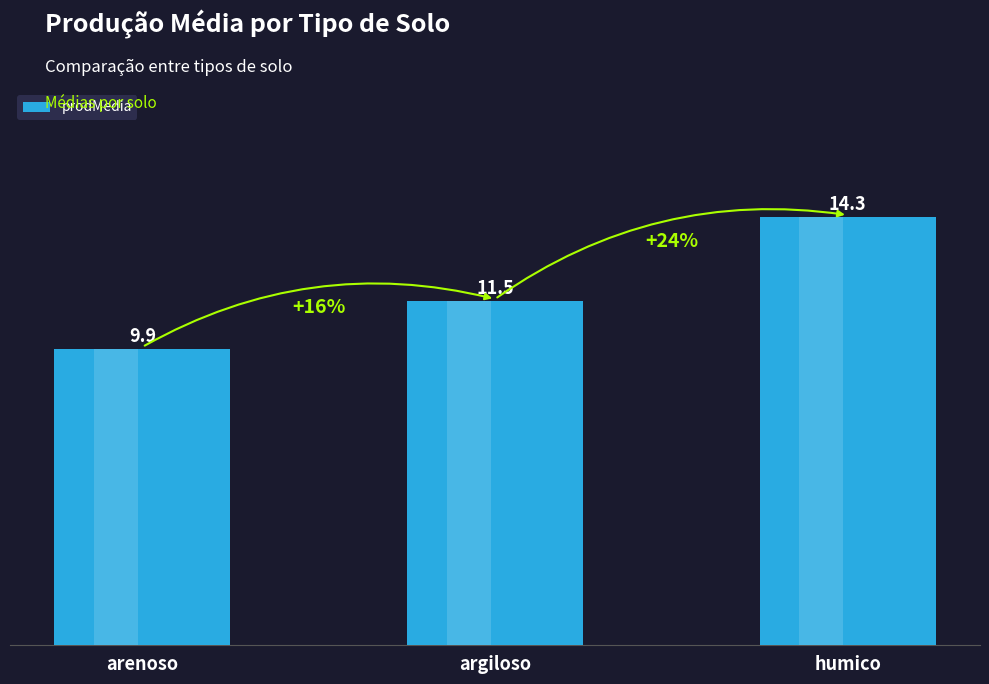

What is the approximate value at arenoso?

9.9